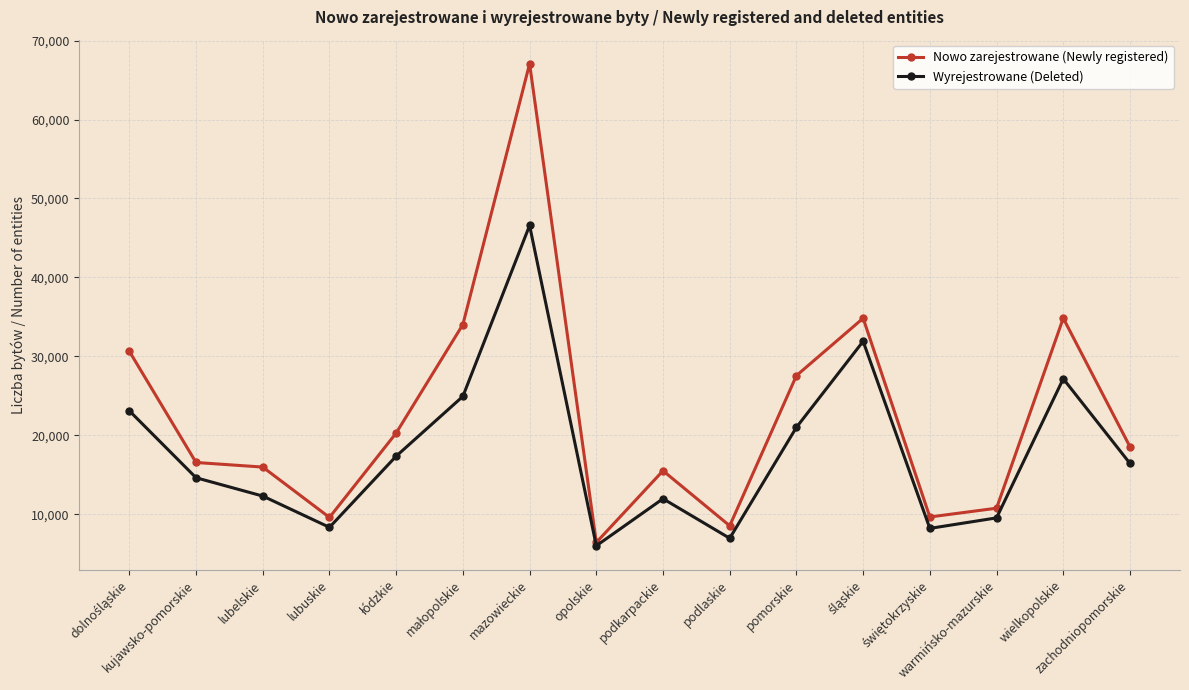

The Nowo zarejestrowane (Newly registered) series shows 25785 at podkarpackie. True or false?

False